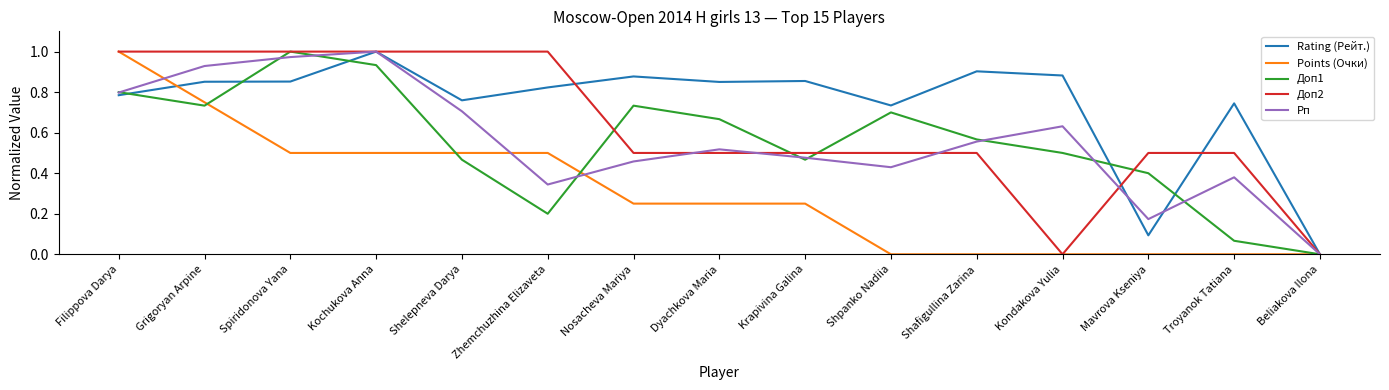

How many lines are shown in the chart?

5